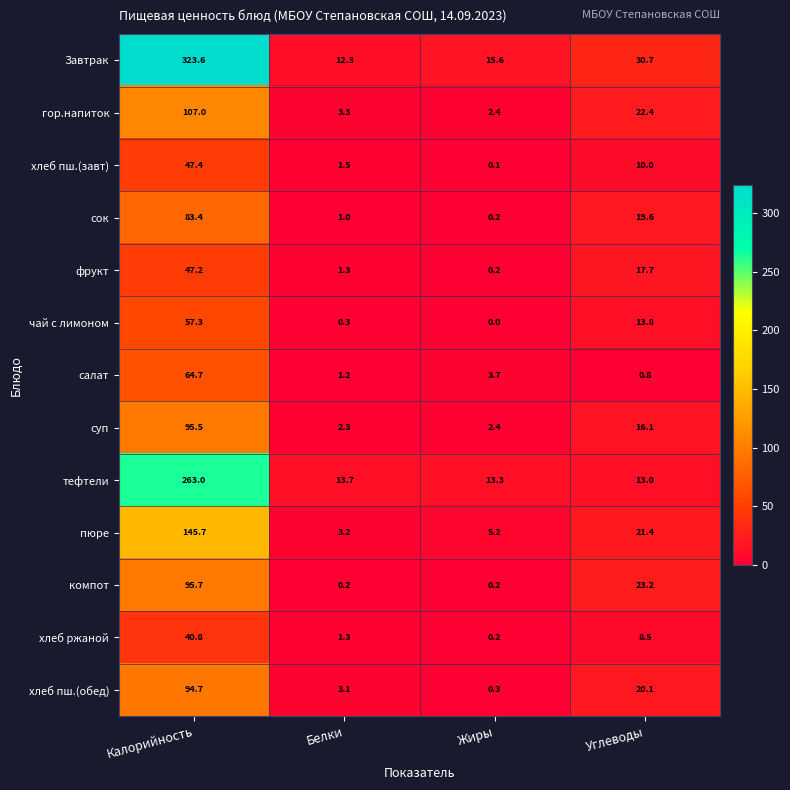

What is the spread (max minus min) of values at Жиры?

15.6